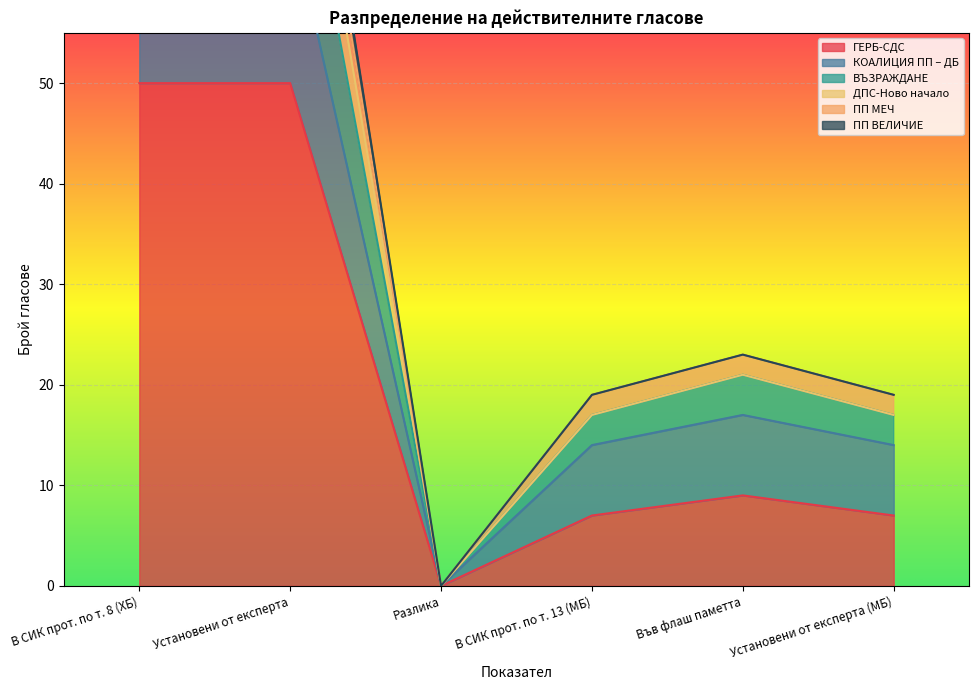

What is the average value of the ДПС-Ново начало series?

38